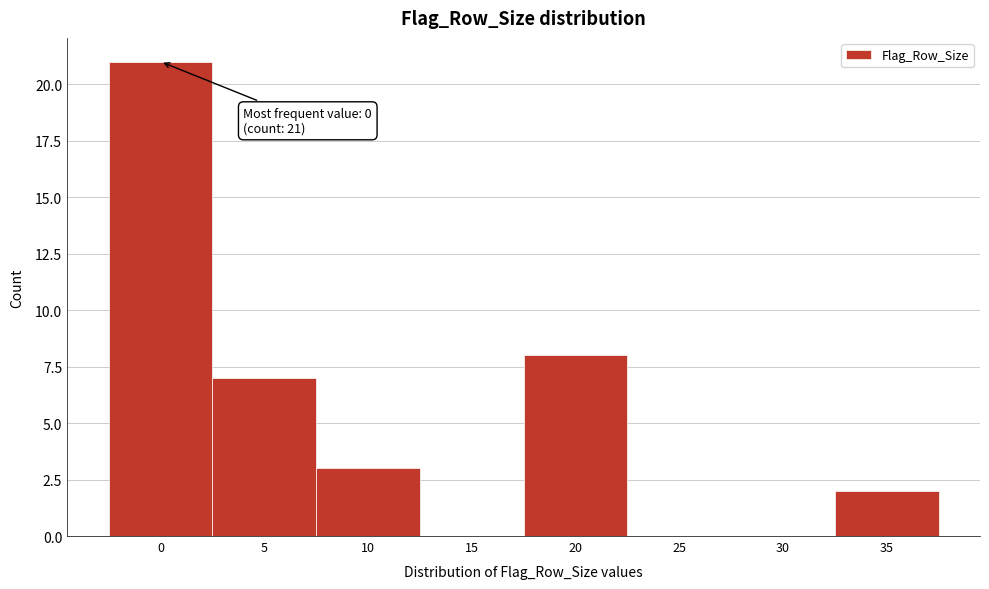

Reading left to right, extract all data points from this chart.

0=21	5=7	10=3	15=0	20=8	25=0	30=0	35=2